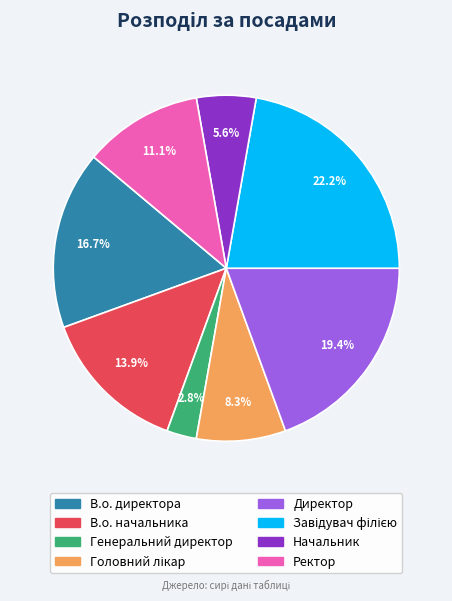

Does Директор account for over 50% of the chart?

No